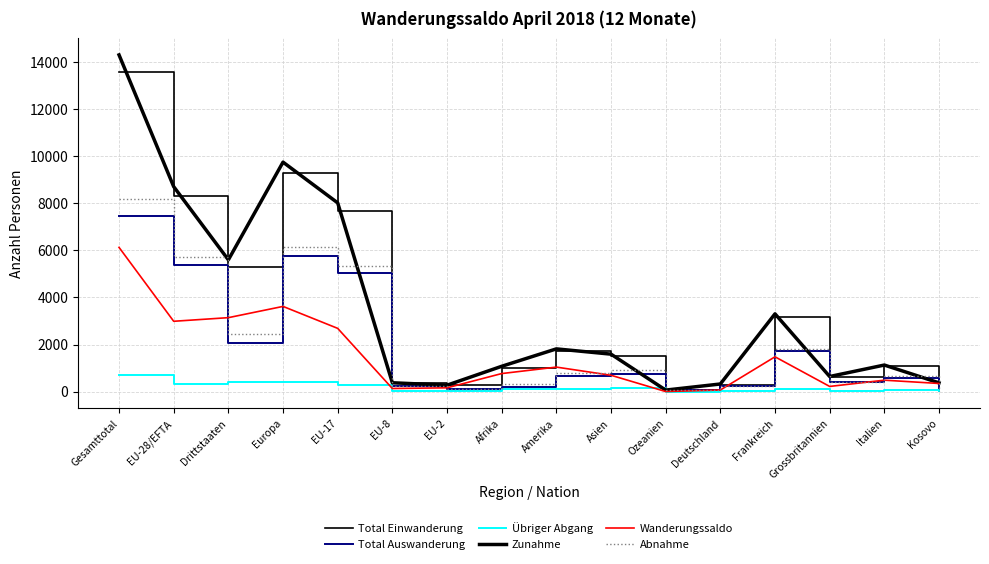

How many lines are shown in the chart?

6